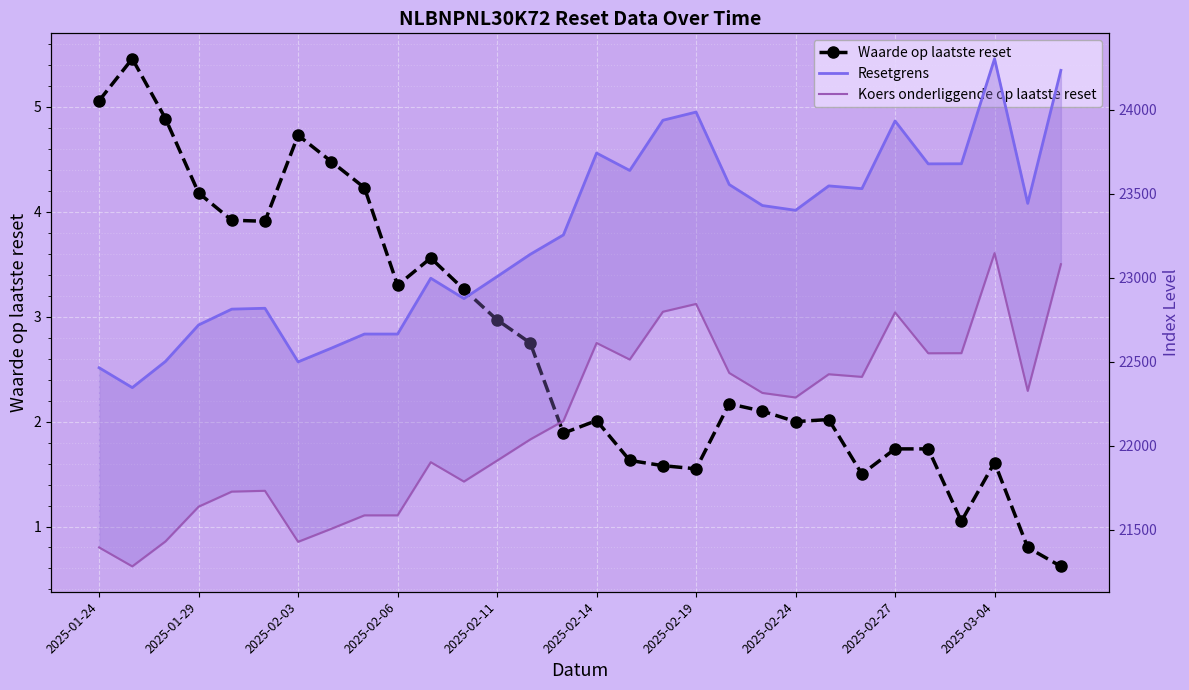

Is it true that Waarde op laatste reset equals 1.1 at 26?

True